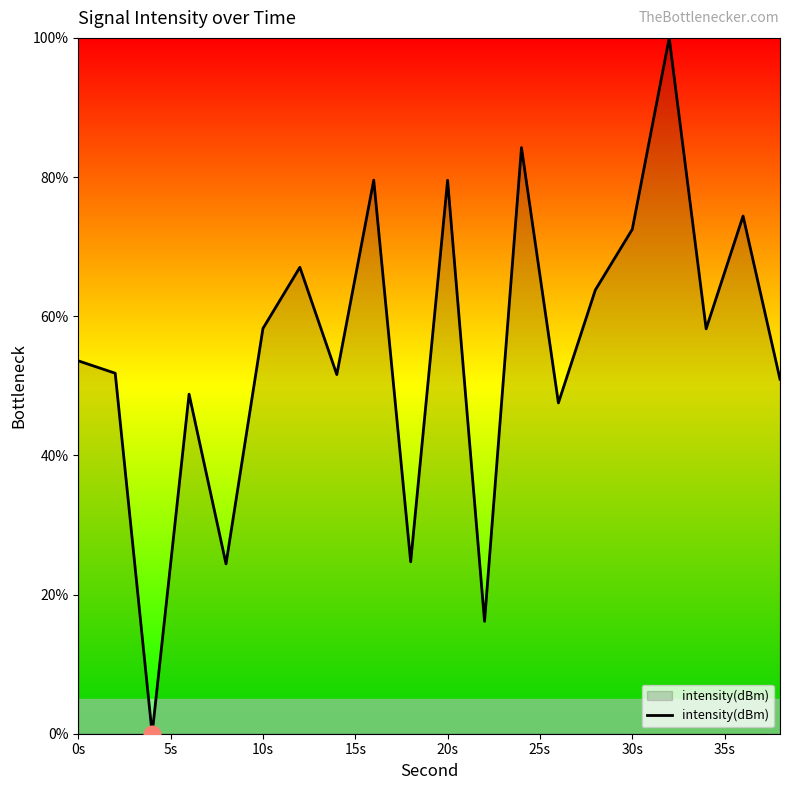

What is the sum of all values?

1107.0